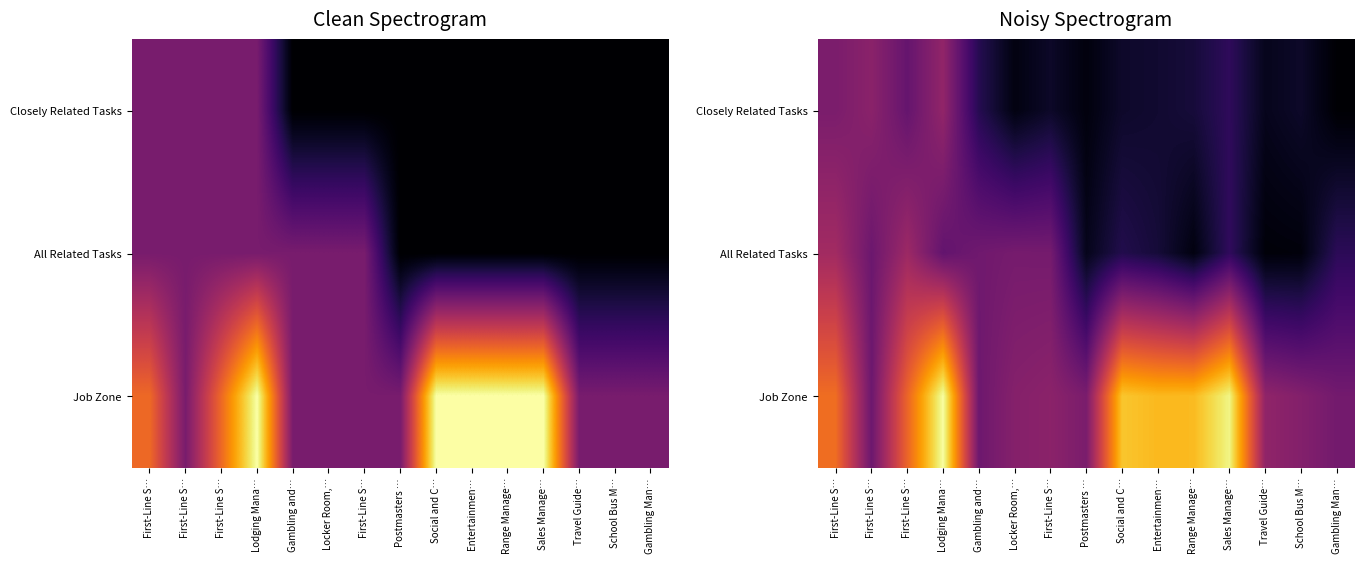

What is the difference between the maximum and minimum values in the All Related Tasks series?

1.5